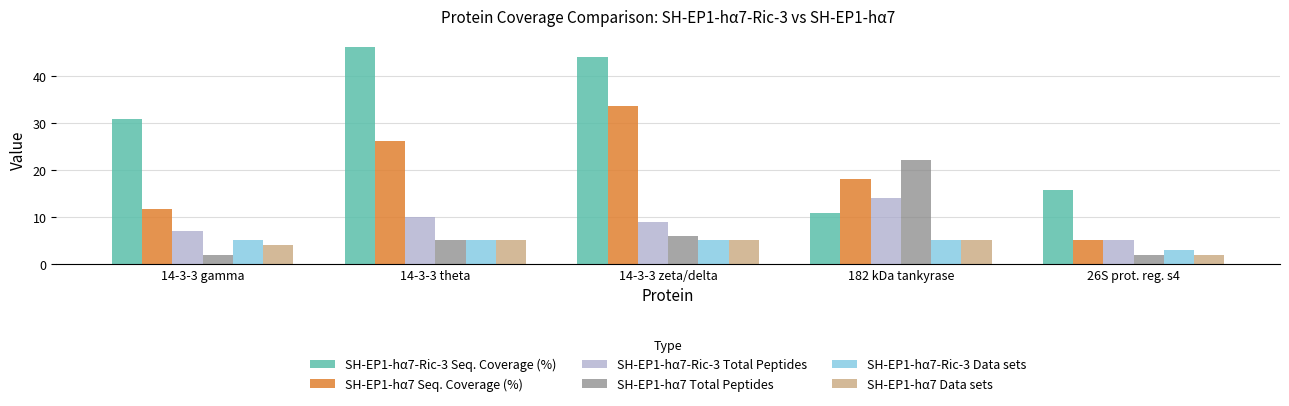

What is the difference between the maximum and minimum values in the SH-EP1-hα7-Ric-3 Seq. Coverage (%) series?

35.3